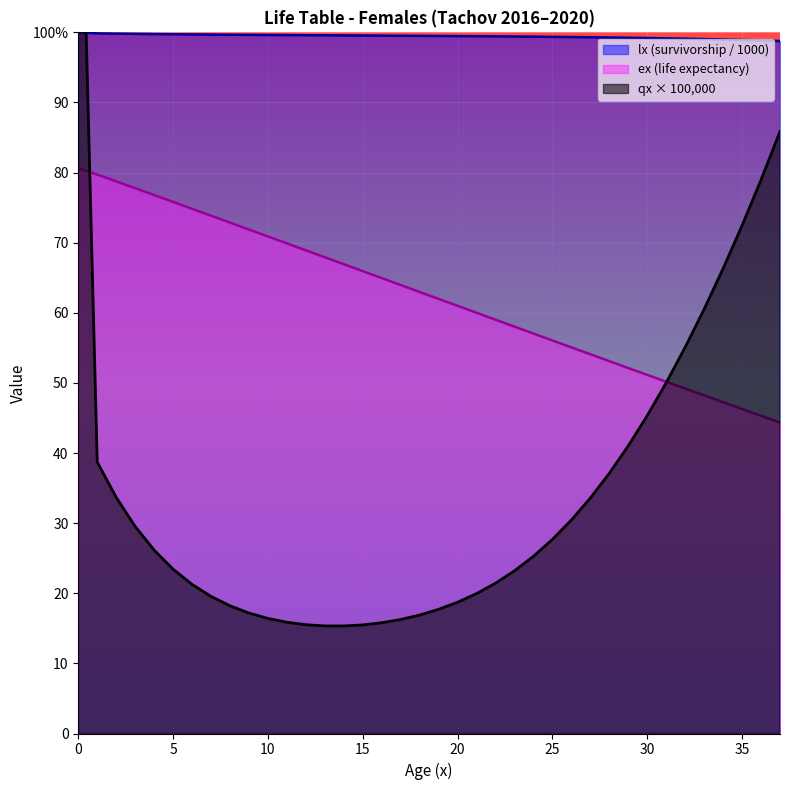

Which series ends up on top after the final intersection of ex and qx?

qx